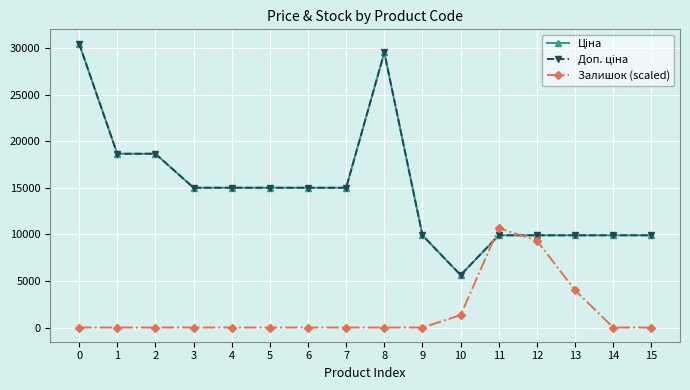

At how many categories does at least one series exceed 26259?

2